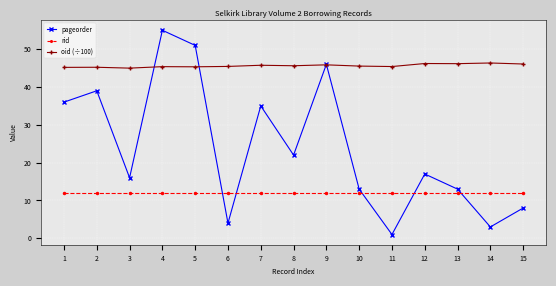

At how many categories does at least one series exceed 5?

15